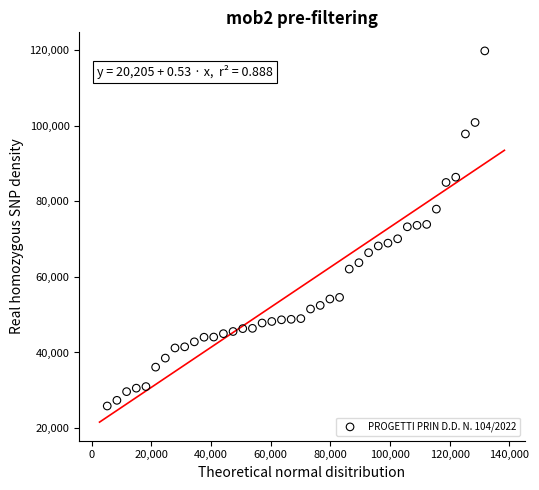

What is the range of X values (max minus min)?

126593.3